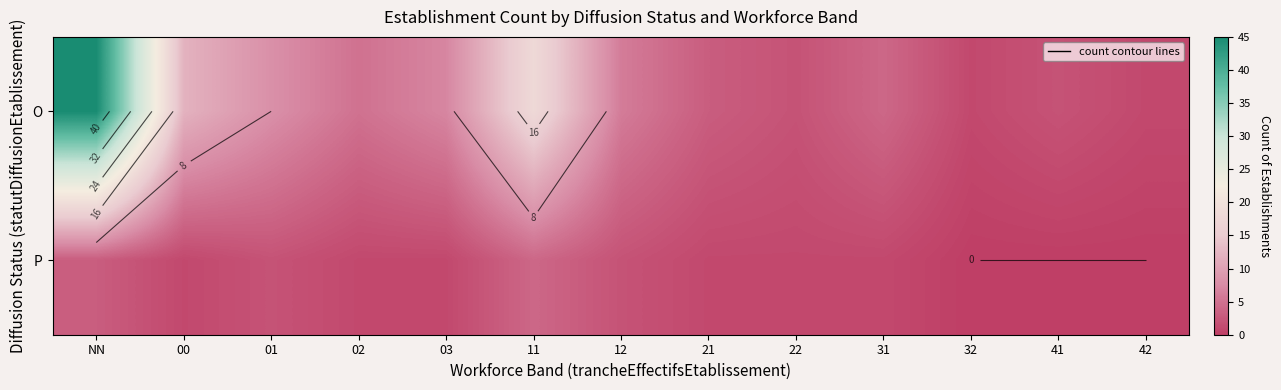

Which category has the highest value in the O series?

NN